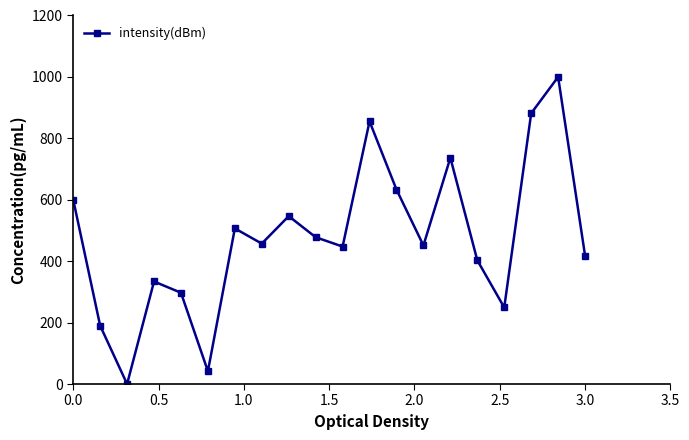

What is the difference between the maximum and second lowest values?

958.3